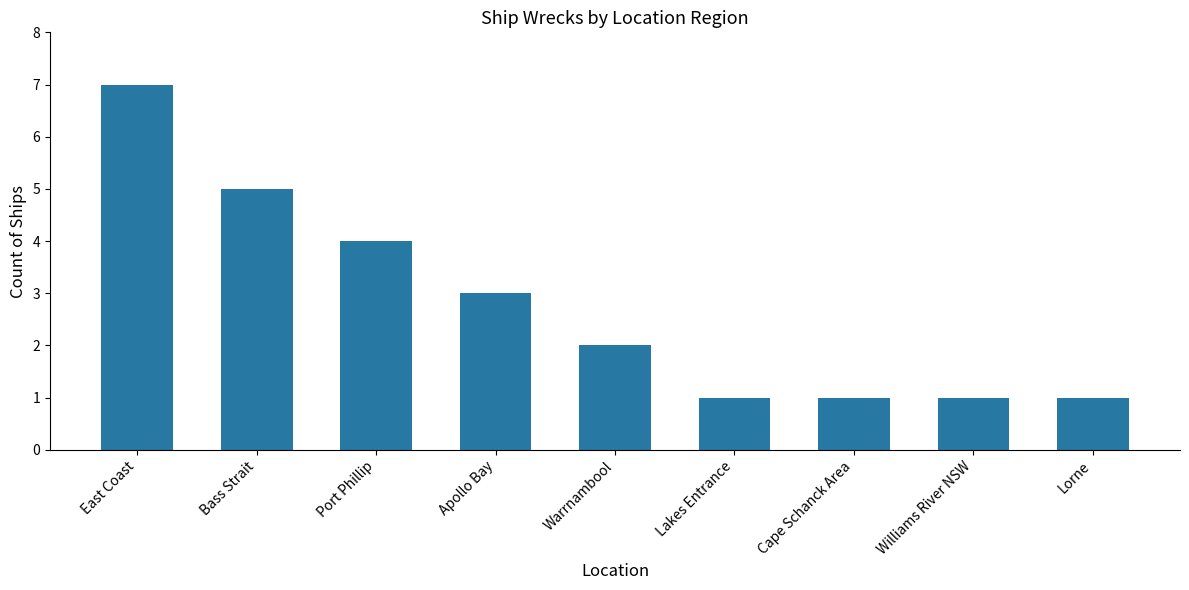

What is the label of the 9th bar from the right?

East Coast